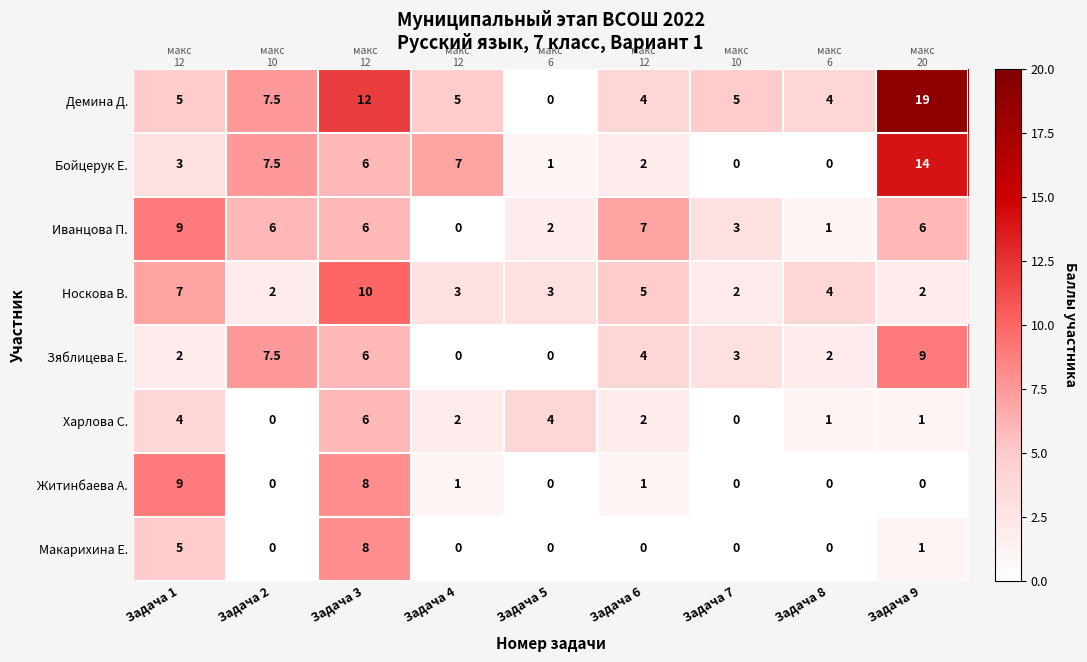

What is the spread (max minus min) of values at Задача 5?

4.0